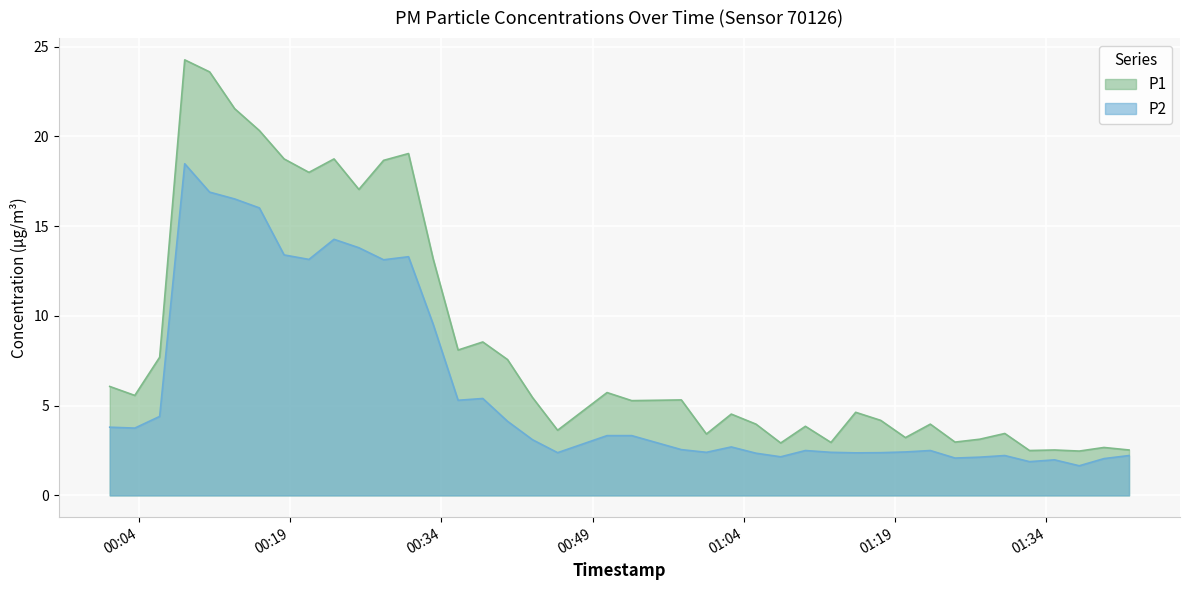

Rank the categories by P2 value from lowest to highest.

2023-03-01T01:37:15, 2023-03-01T01:32:19, 2023-03-01T01:34:48, 2023-03-01T01:39:42, 2023-03-01T01:24:56, 2023-03-01T01:27:23, 2023-03-01T01:07:39, 2023-03-01T01:29:52, 2023-03-01T01:42:11, 2023-03-01T01:05:12, 2023-03-01T01:15:05, 2023-03-01T00:45:32, 2023-03-01T01:17:34, 2023-03-01T01:00:17, 2023-03-01T01:12:38, 2023-03-01T01:20:01, 2023-03-01T01:10:06, 2023-03-01T01:22:29, 2023-03-01T00:57:48, 2023-03-01T01:02:45, 2023-03-01T00:43:03, 2023-03-01T00:50:26, 2023-03-01T00:52:53, 2023-03-01T00:03:37, 2023-03-01T00:01:08, 2023-03-01T00:40:34, 2023-03-01T00:06:05, 2023-03-01T00:35:40, 2023-03-01T00:38:07, 2023-03-01T00:33:12, 2023-03-01T00:28:17, 2023-03-01T00:20:53, 2023-03-01T00:30:45, 2023-03-01T00:18:25, 2023-03-01T00:25:50, 2023-03-01T00:23:22, 2023-03-01T00:15:58, 2023-03-01T00:13:31, 2023-03-01T00:11:02, 2023-03-01T00:08:34